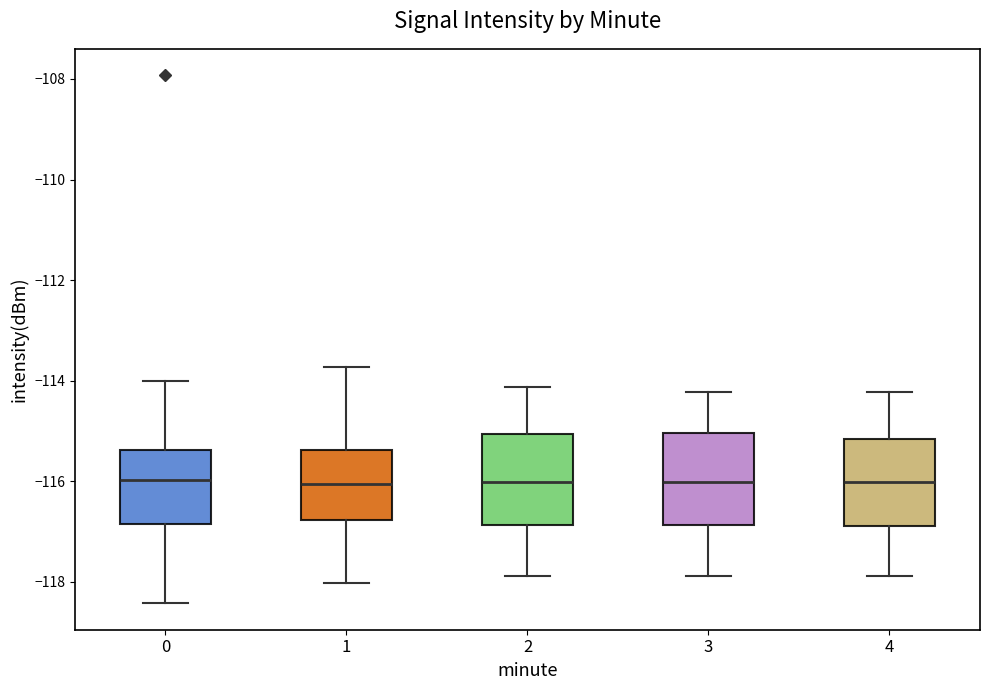

Reading left to right, read every box against the y-axis: the position of its median line, the range the box covers, and the ends of its whiskers. The values are not printed on the chart, so give them approximately, as read against the axis.

0: median -116.0, box -116.8 to -115.4, whiskers -118.4 to -114.0
1: median -116.0, box -116.8 to -115.4, whiskers -118.0 to -113.8
2: median -116.0, box -116.8 to -115.0, whiskers -117.8 to -114.2
3: median -116.0, box -116.8 to -115.0, whiskers -117.8 to -114.2
4: median -116.0, box -116.8 to -115.2, whiskers -117.8 to -114.2